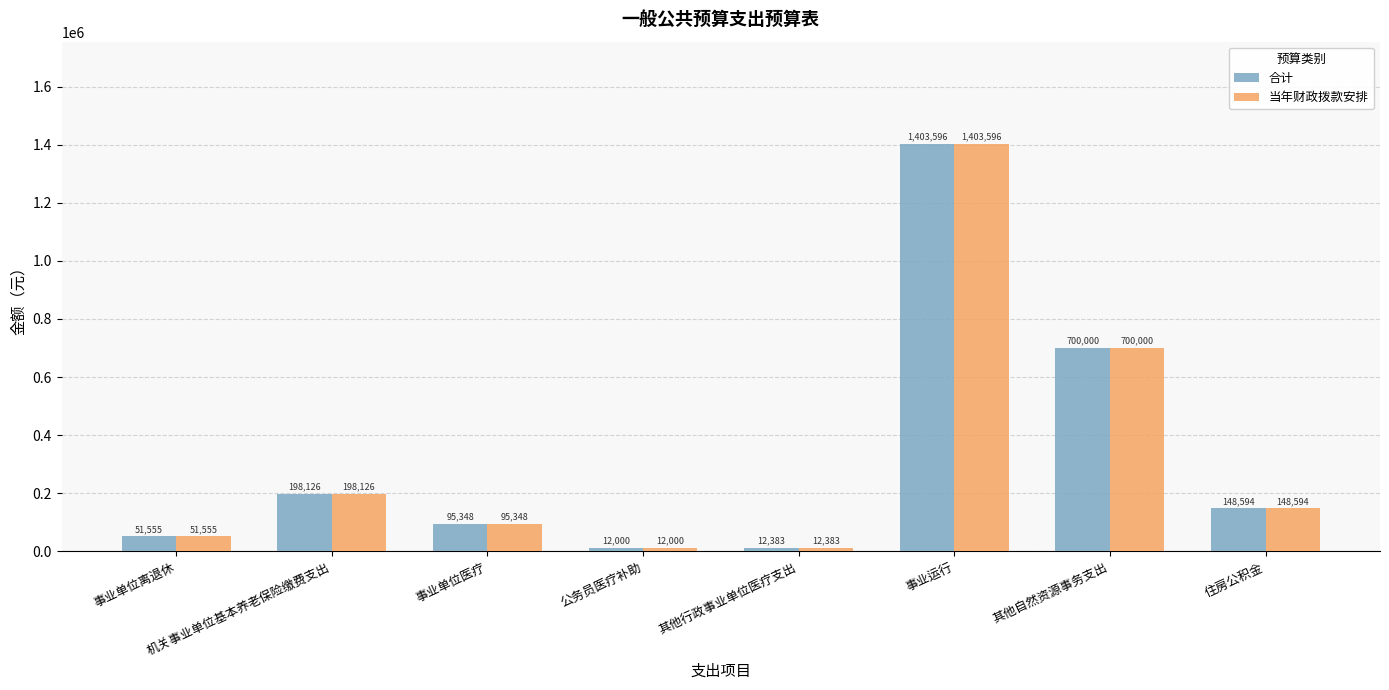

Does the chart contain any negative values?

No